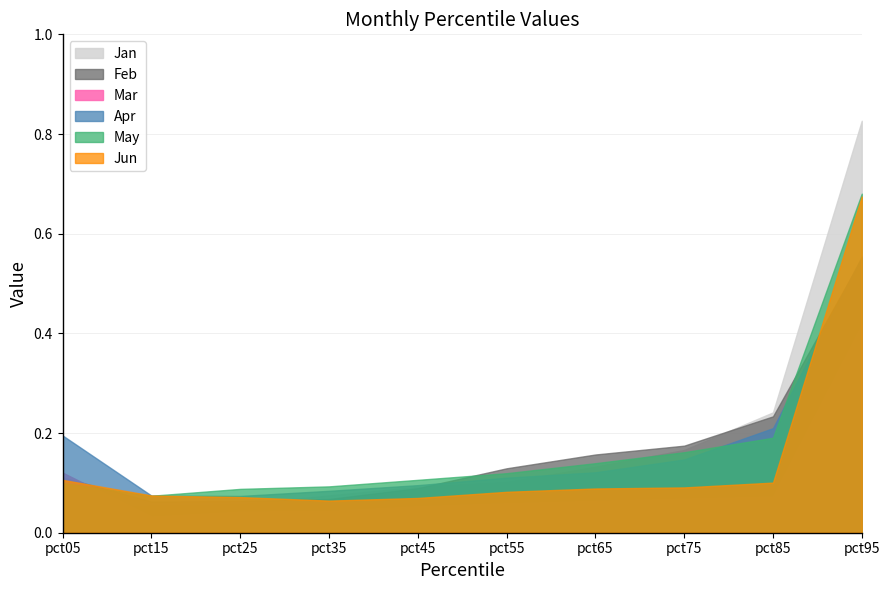

Which series has the widest spread of values?

Jan